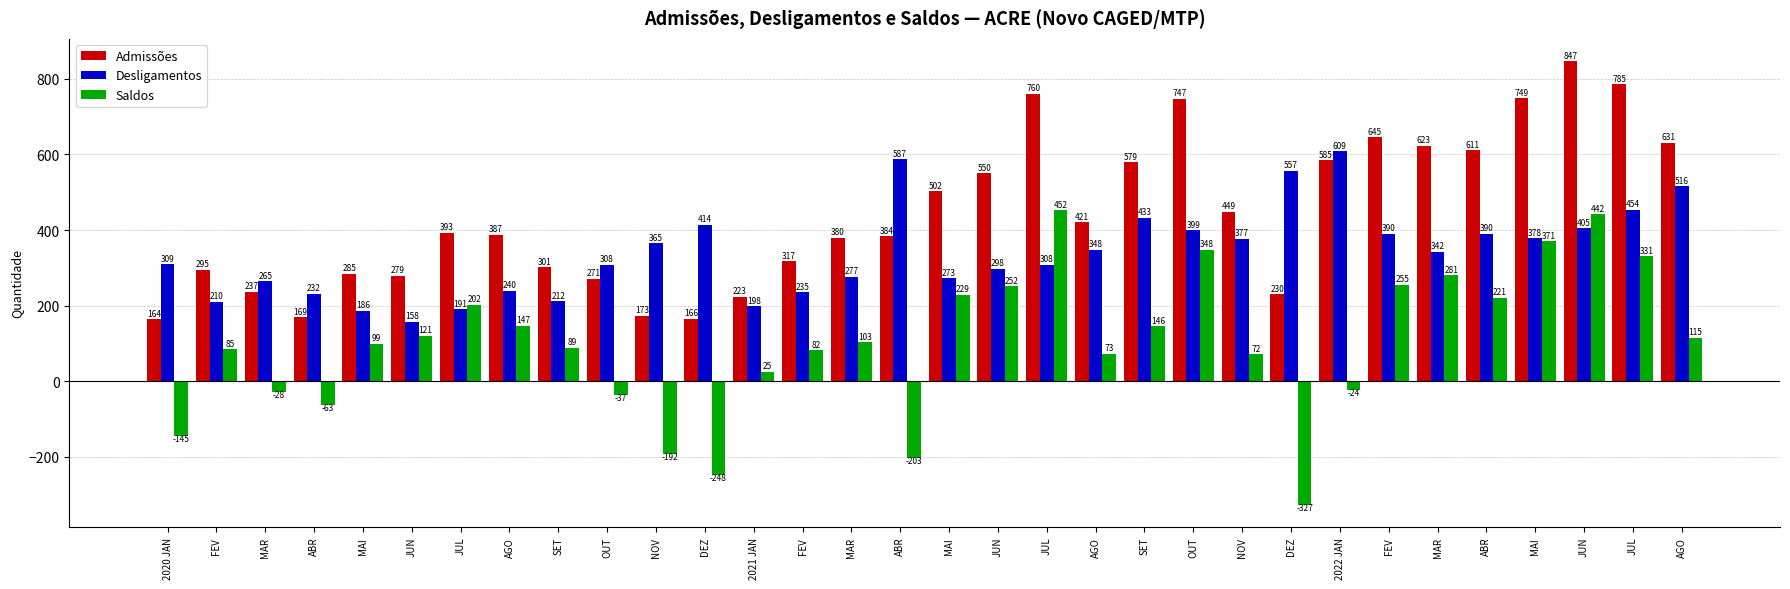

Between AGO and 2022 JAN, which is larger?

2022 JAN